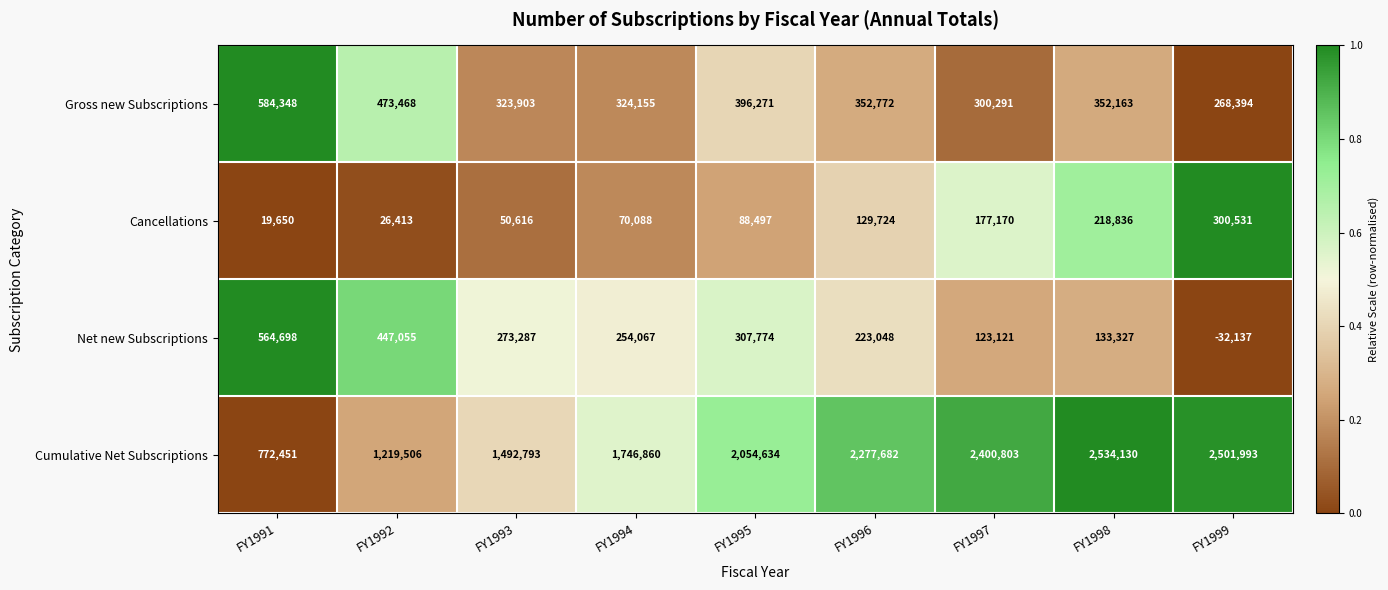

What is the average value of the Net new Subscriptions series?

254916